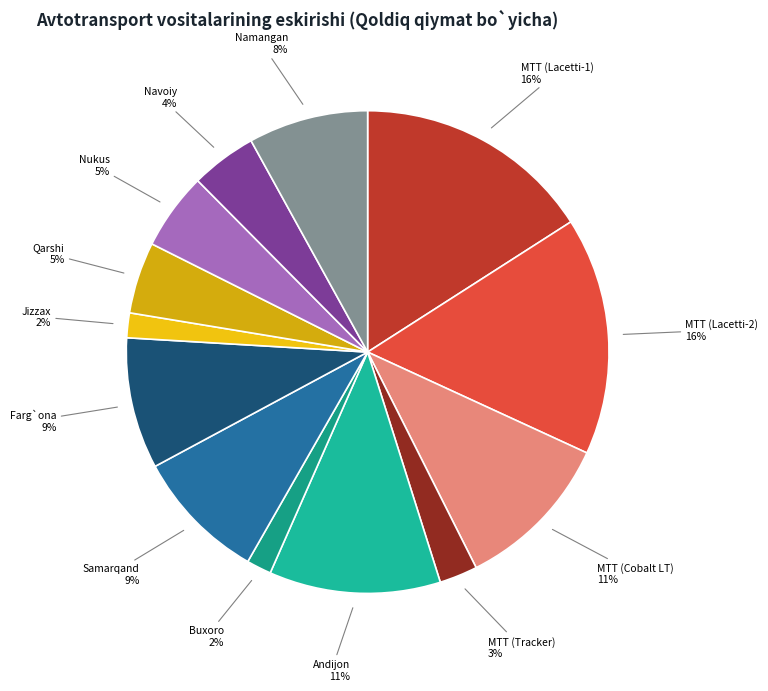

To the nearest percent, what is the combined percentage of Samarqand and Qarshi?

14%